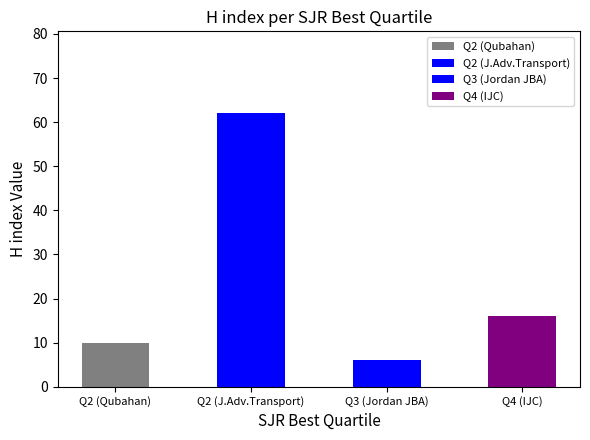

Which category has the highest value across all series?

Q2